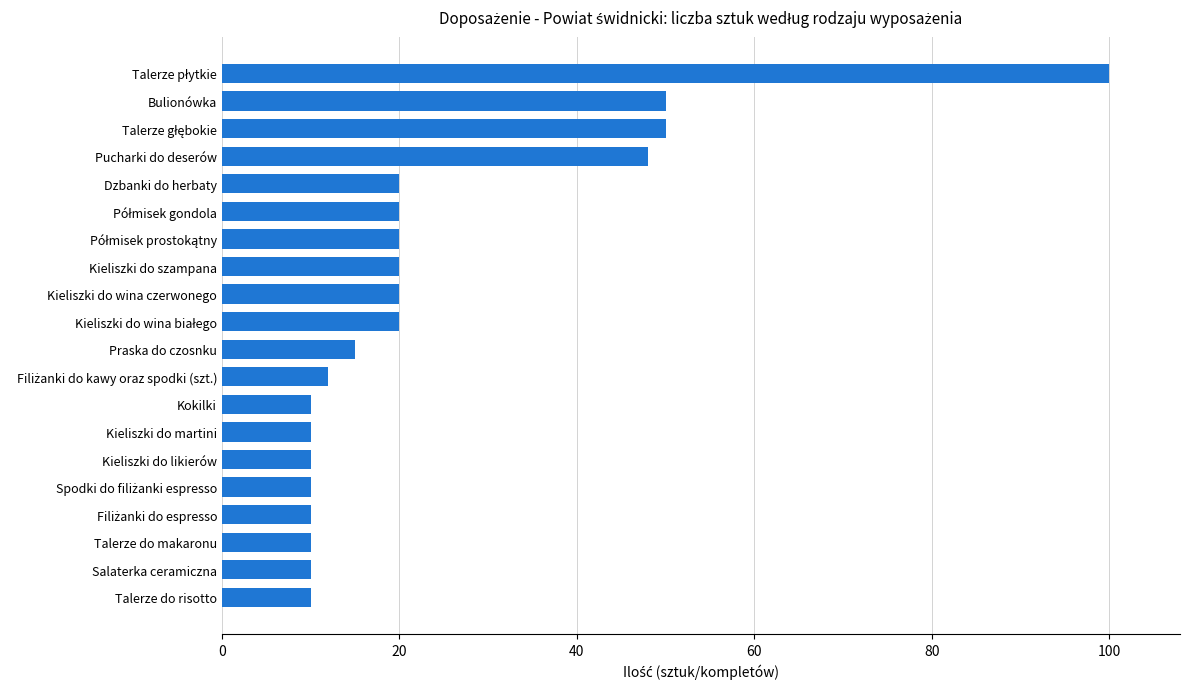

What is the difference between the second highest and minimum values?

40